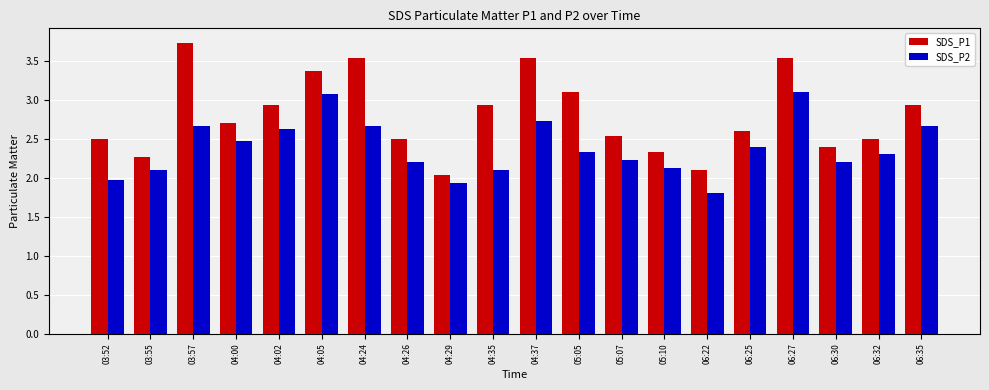

Which series has the largest range (max minus min)?

SDS_P1